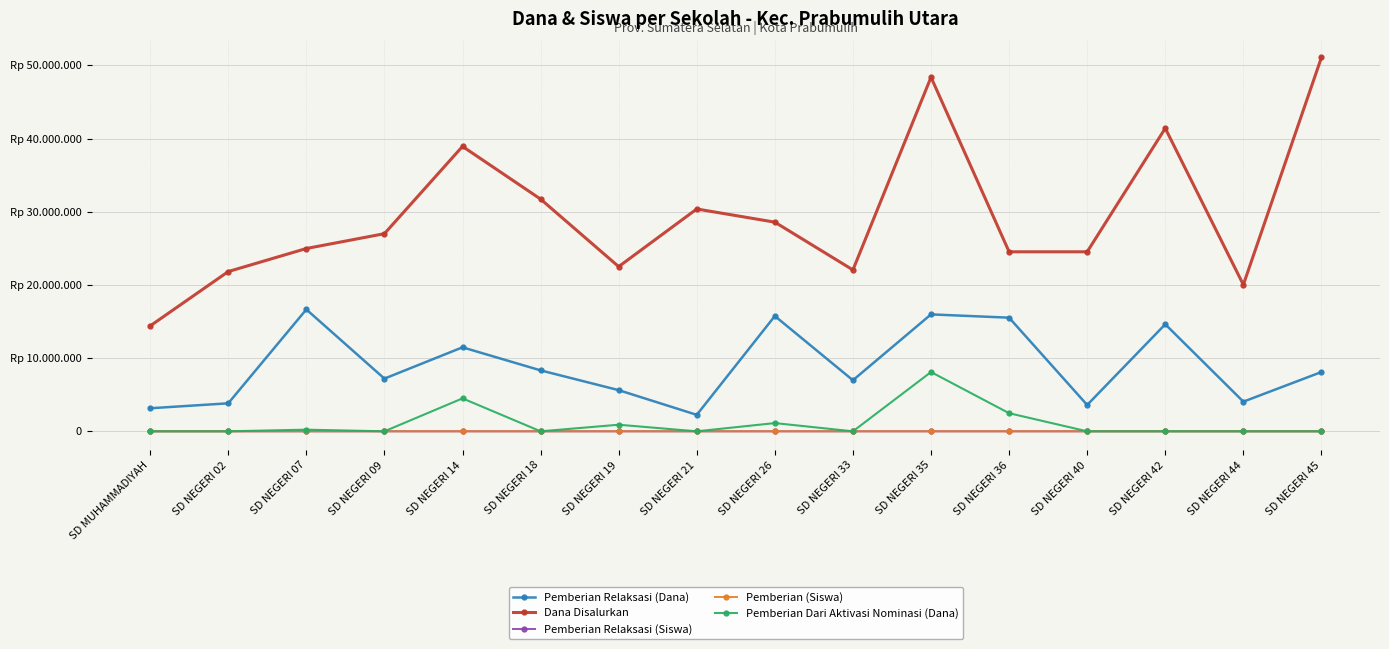

What is the difference between the maximum and minimum values in the Pemberian (Siswa) series?

83